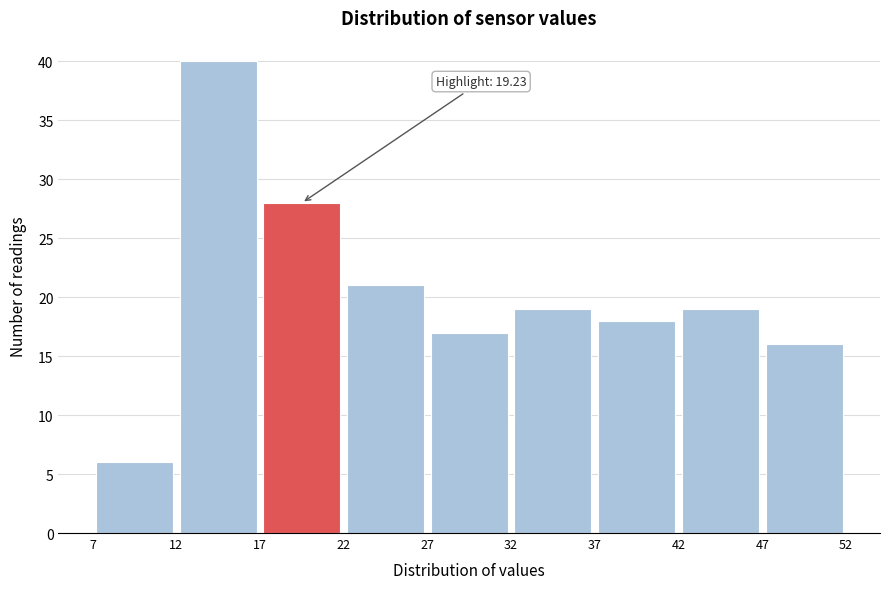

Which range on the x-axis has the tallest bar?

12 to 17